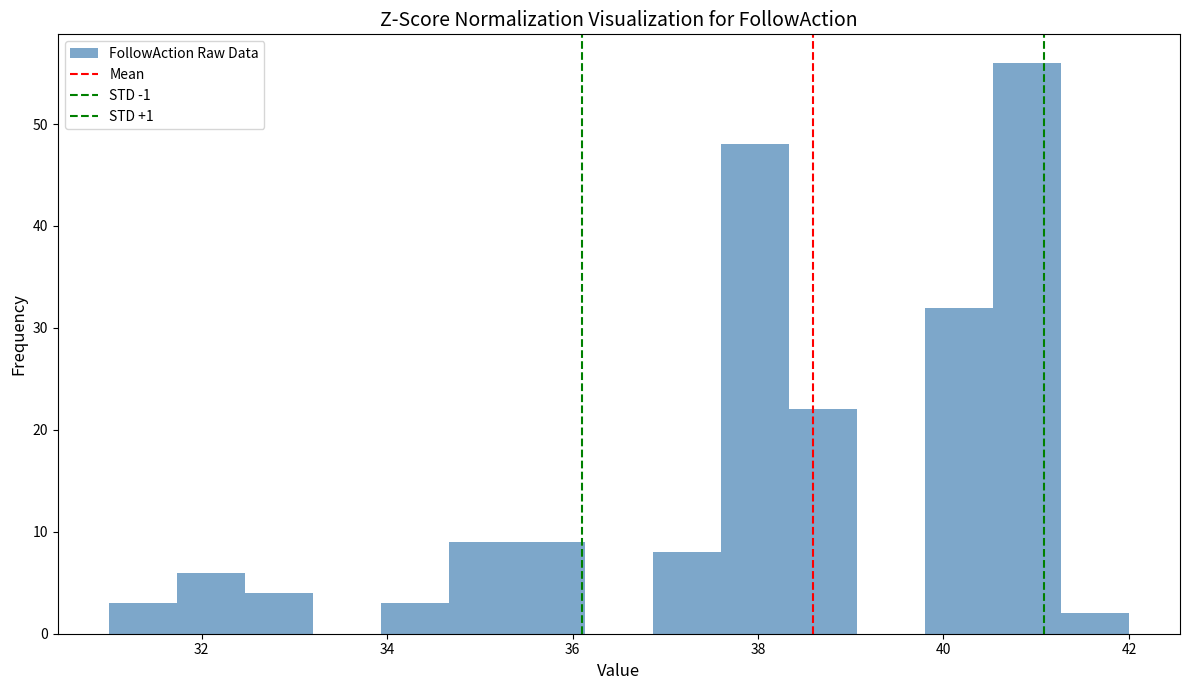

Read against the x-axis, roughly where is the centre of the tallest bar?

41.0